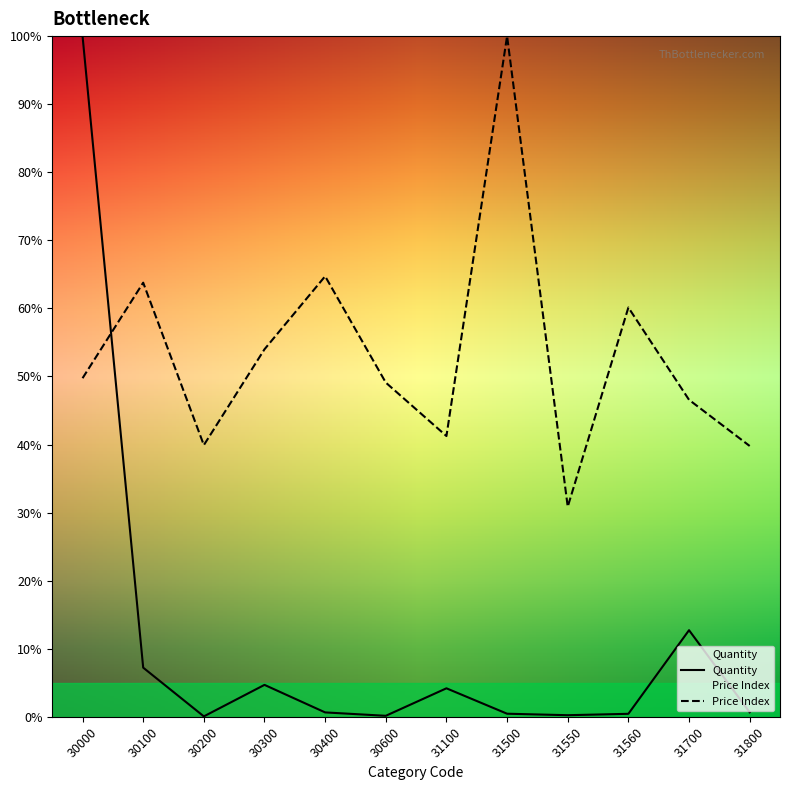

In Quantity, how many points are lower than both neighbors (excluding endpoints)?

3